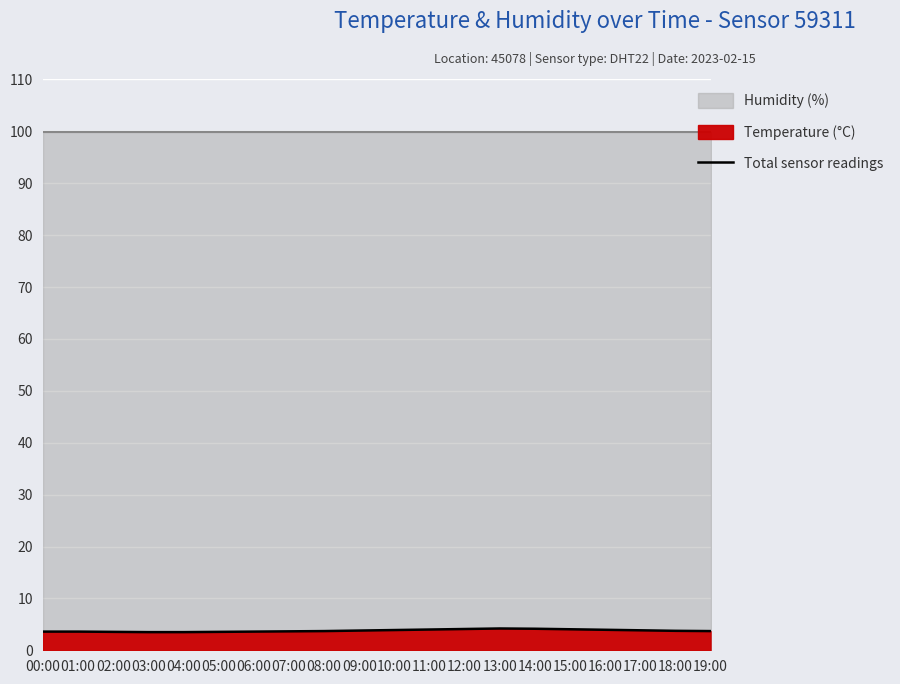

Which category has the lowest value across all series?

03:00